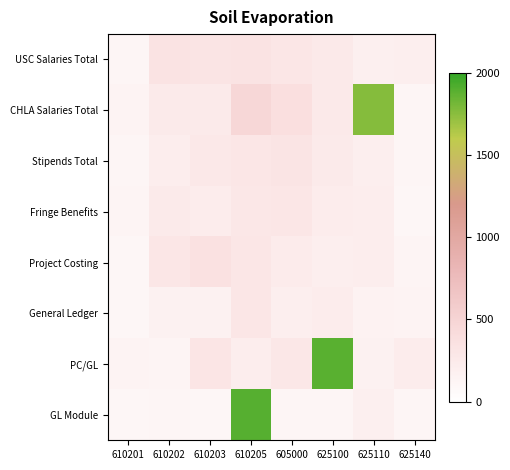

Reading right to left, extract all data points from this chart.

USC Salaries Total: 625140=200.6	625110=189.8	625100=264.8	605000=303.5	610205=340.6	610203=322.2	610202=337.3	610201=123.5
CHLA Salaries Total: 625140=110.1	625110=1765.1	625100=264.4	605000=379.4	610205=465.3	610203=253.5	610202=246.2	610201=146.0
Stipends Total: 625140=122.8	625110=195.5	625100=248.4	605000=323.0	610205=292.9	610203=269.2	610202=215.4	610201=118.1
Fringe Benefits: 625140=109.3	625110=214.6	625100=224.6	605000=297.3	610205=288.5	610203=233.4	610202=244.7	610201=130.4
Project Costing: 625140=129.0	625110=211.7	625100=202.6	605000=239.7	610205=304.2	610203=366.0	610202=302.8	610201=103.4
General Ledger: 625140=136.7	625110=156.3	625100=222.2	605000=199.6	610205=304.6	610203=169.6	610202=171.8	610201=106.5
PC/GL: 625140=227.5	625110=164.9	625100=1887.9	605000=283.6	610205=218.0	610203=309.4	610202=129.5	610201=139.6
GL Module: 625140=122.1	625110=188.2	625100=115.8	605000=124.6	610205=1891.0	610203=102.3	610202=110.9	610201=104.6